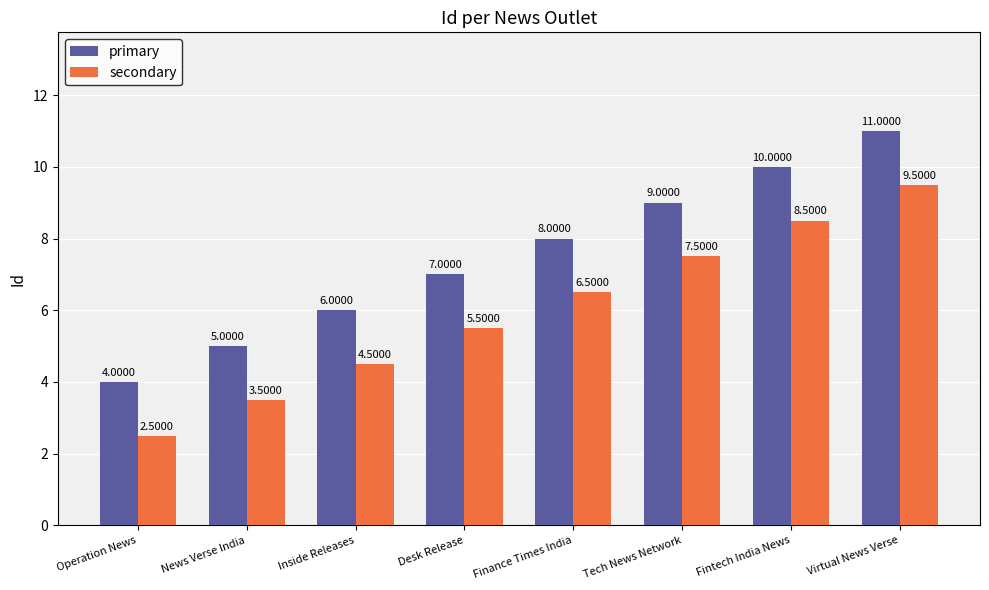

What is the label of the 6th bar from the right?

Inside Releases